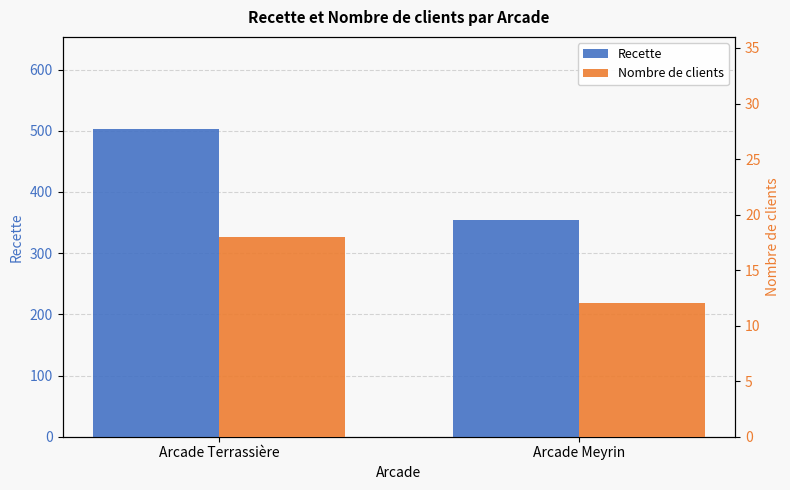

What is the spread (max minus min) of values at Arcade Meyrin?

342.1